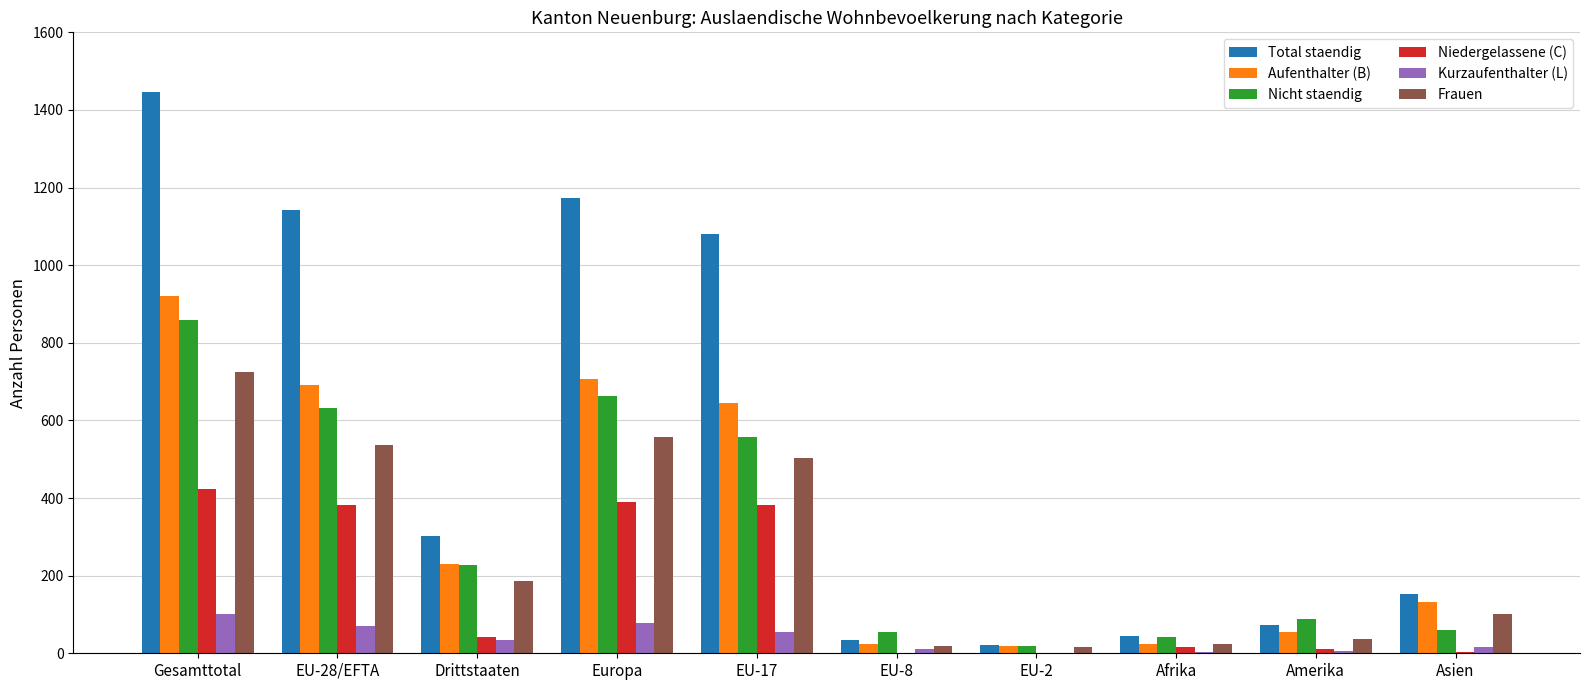

At which category is the sum across all series the highest?

Gesamttotal